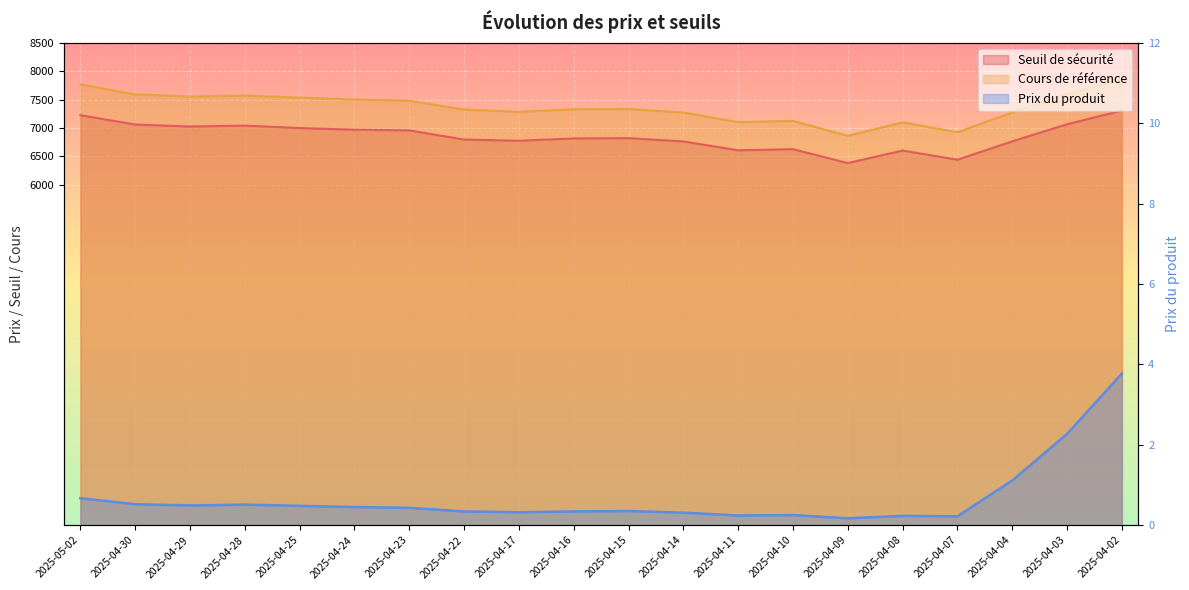

What is the total value across all series at 2025-04-11?

13712.5